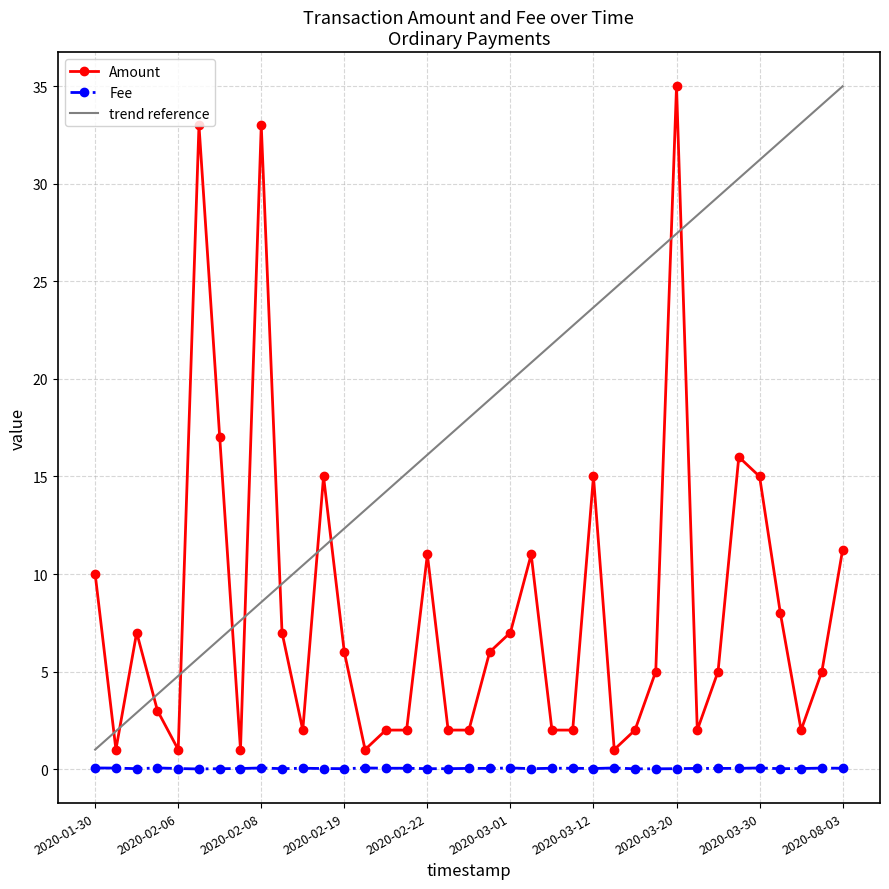

True or false: Fee and trend reference intersect in this chart.

False